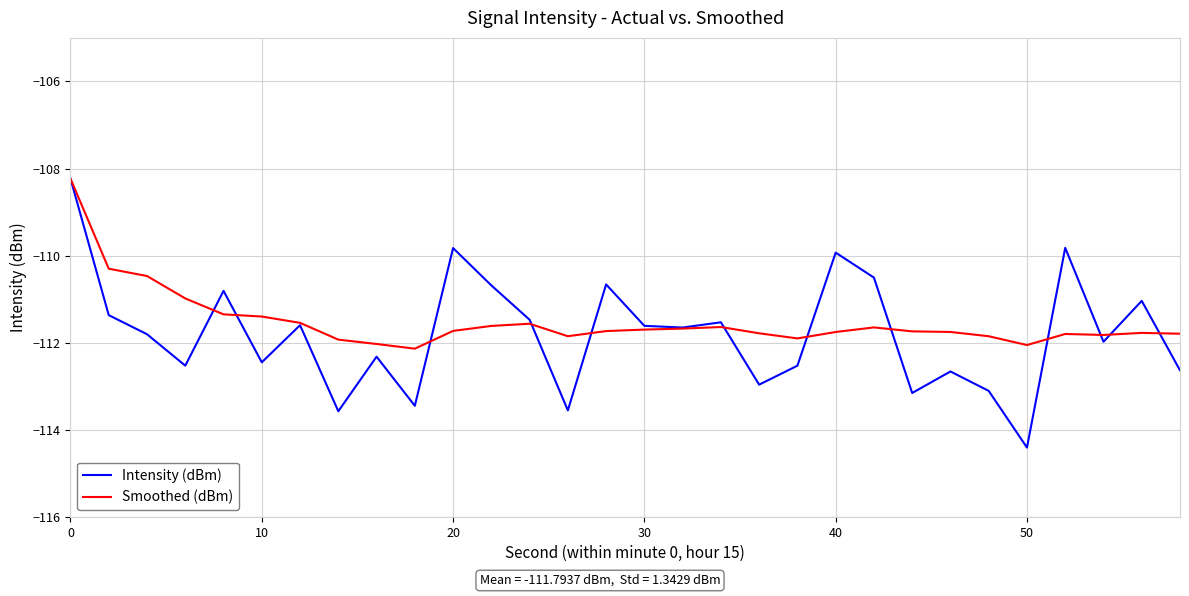

Which series has the largest range (max minus min)?

Intensity (dBm)